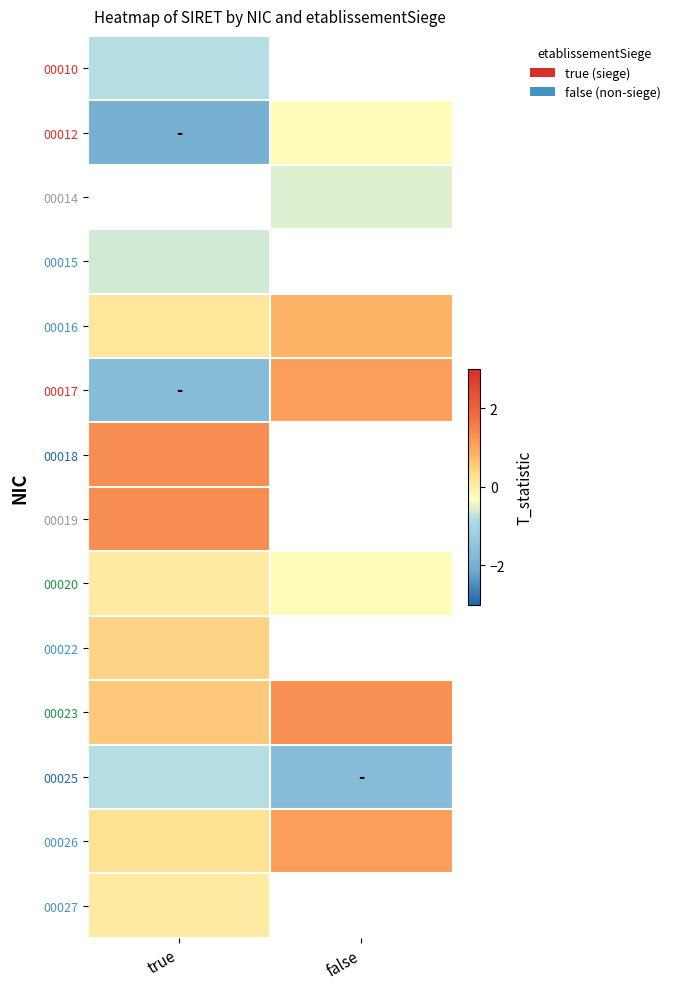

Count the number of data series in this chart.

14